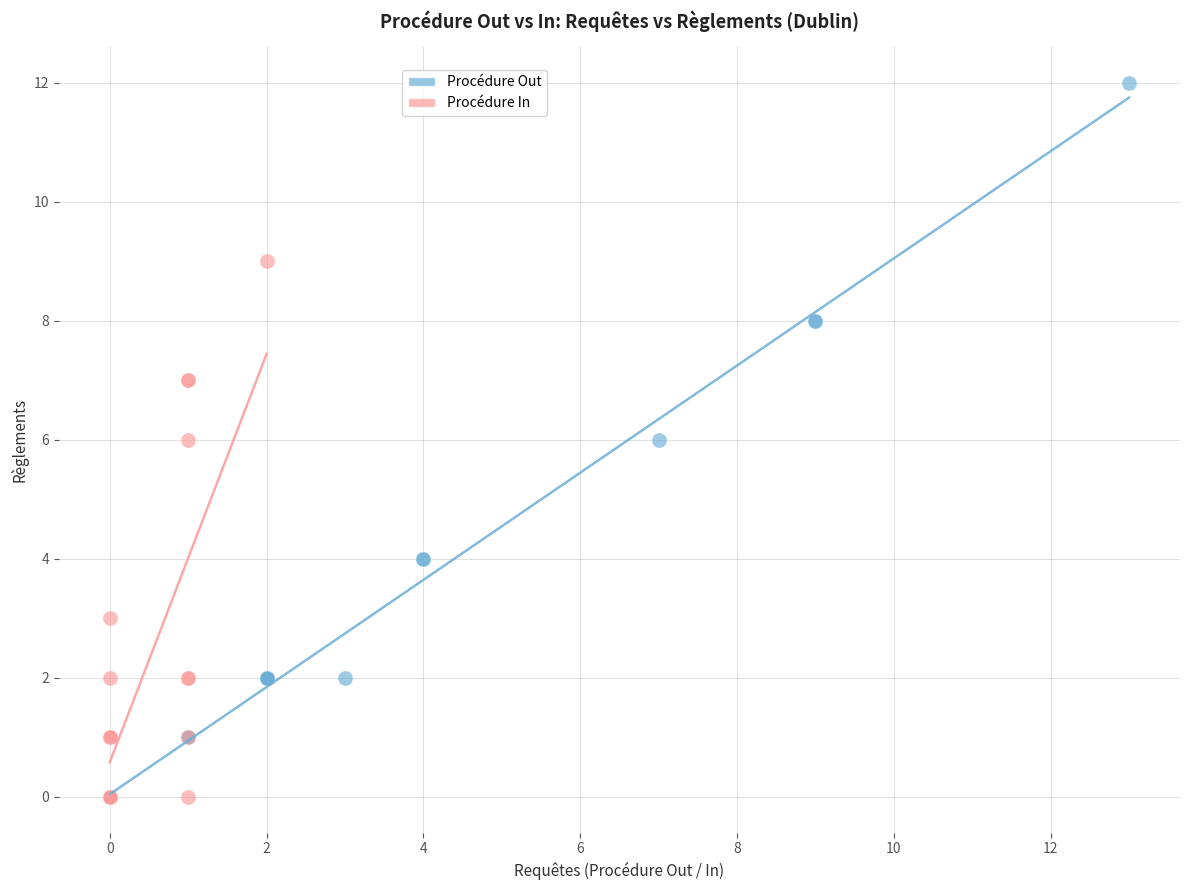

Which series has the widest spread of Y values?

Procédure Out